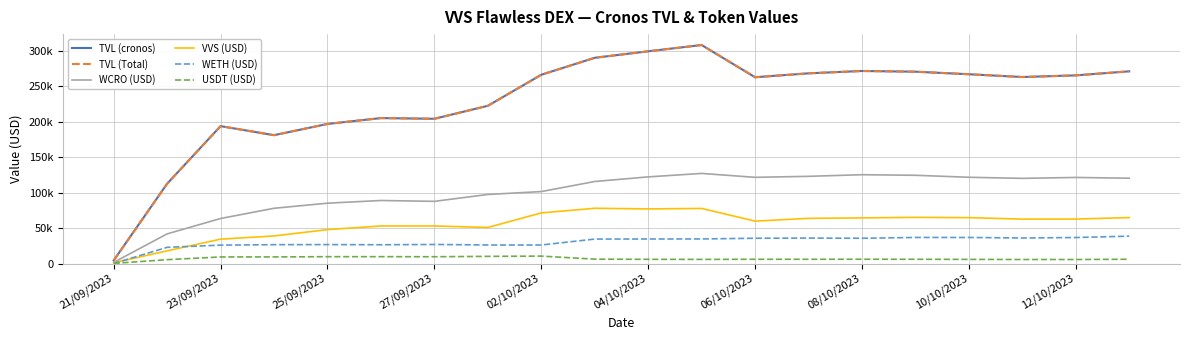

Which series has the largest total across all categories?

TVL (cronos)